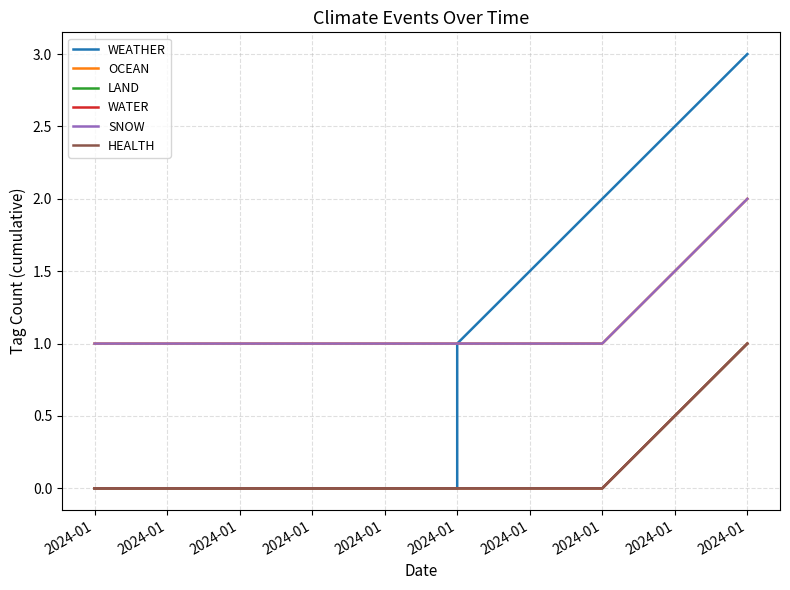

How many lines are shown in the chart?

6